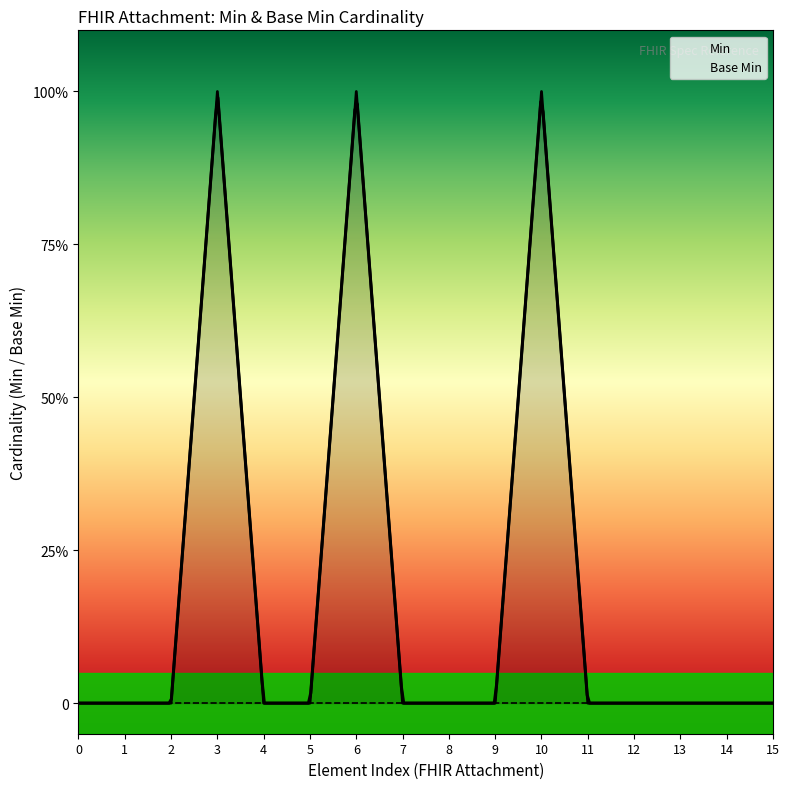

True or false: Min has a value of 0 at 12.

True